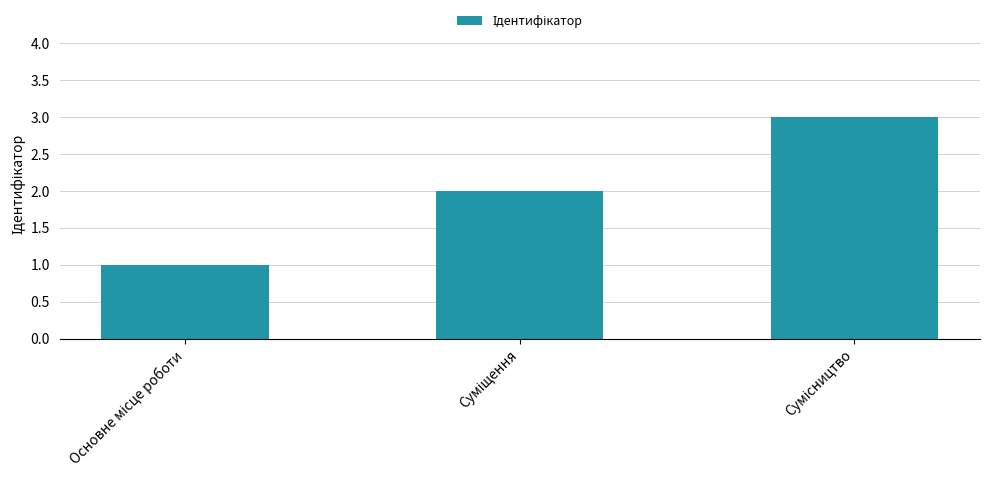

What is the value of the 3rd bar from the left?

3